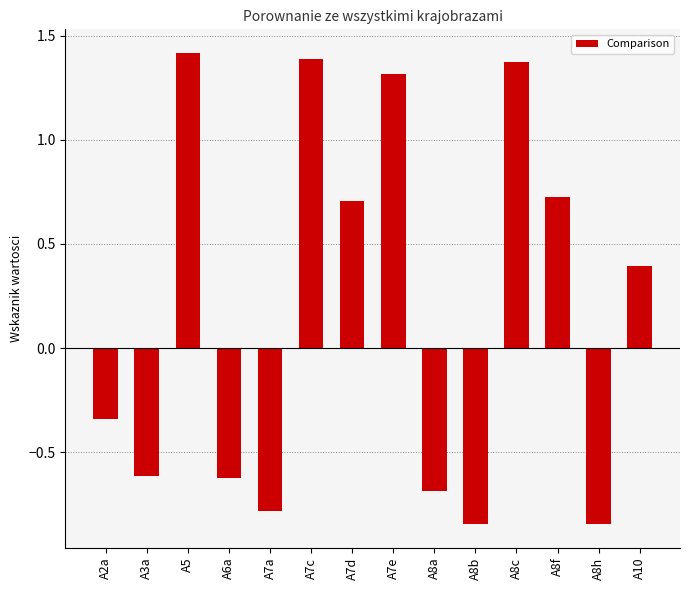

What is the change in value from A3a to A5?

+2.0